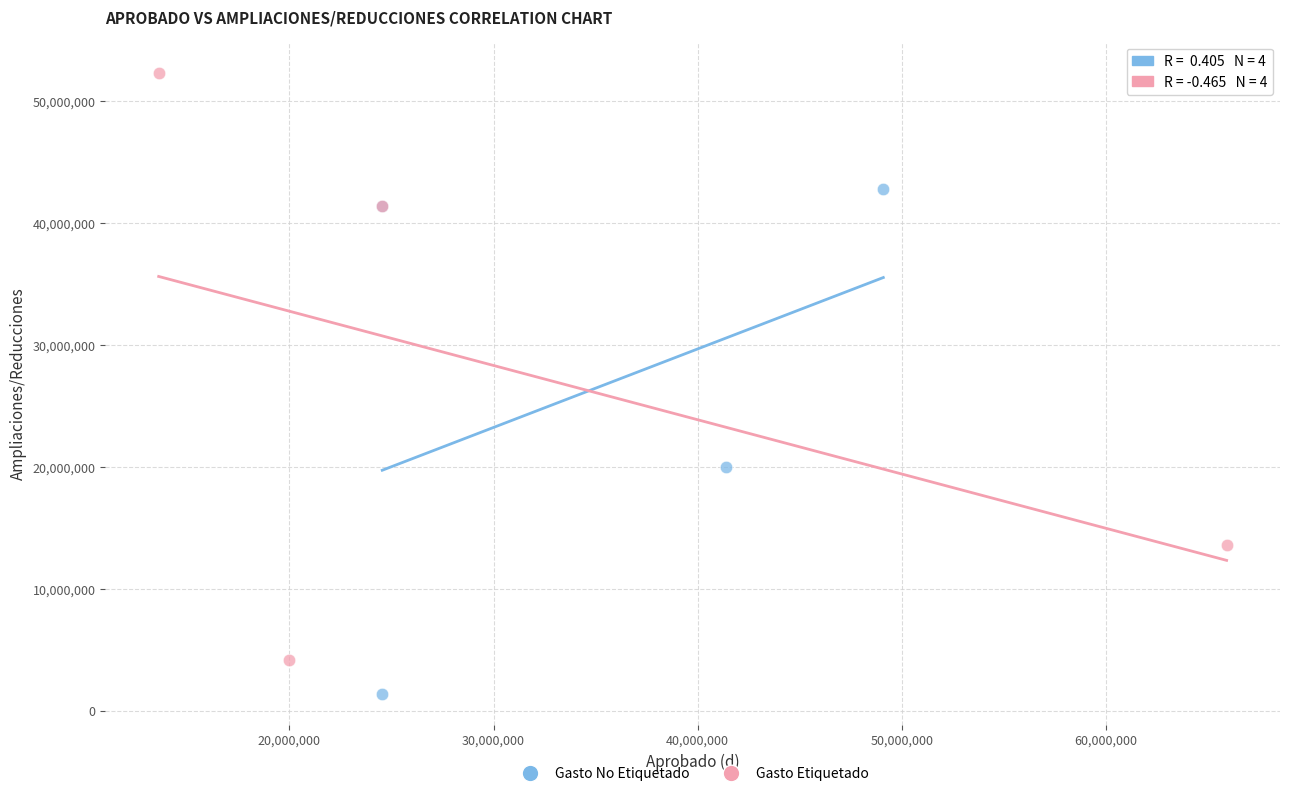

Which series has the largest Y range (max minus min)?

Gasto Etiquetado